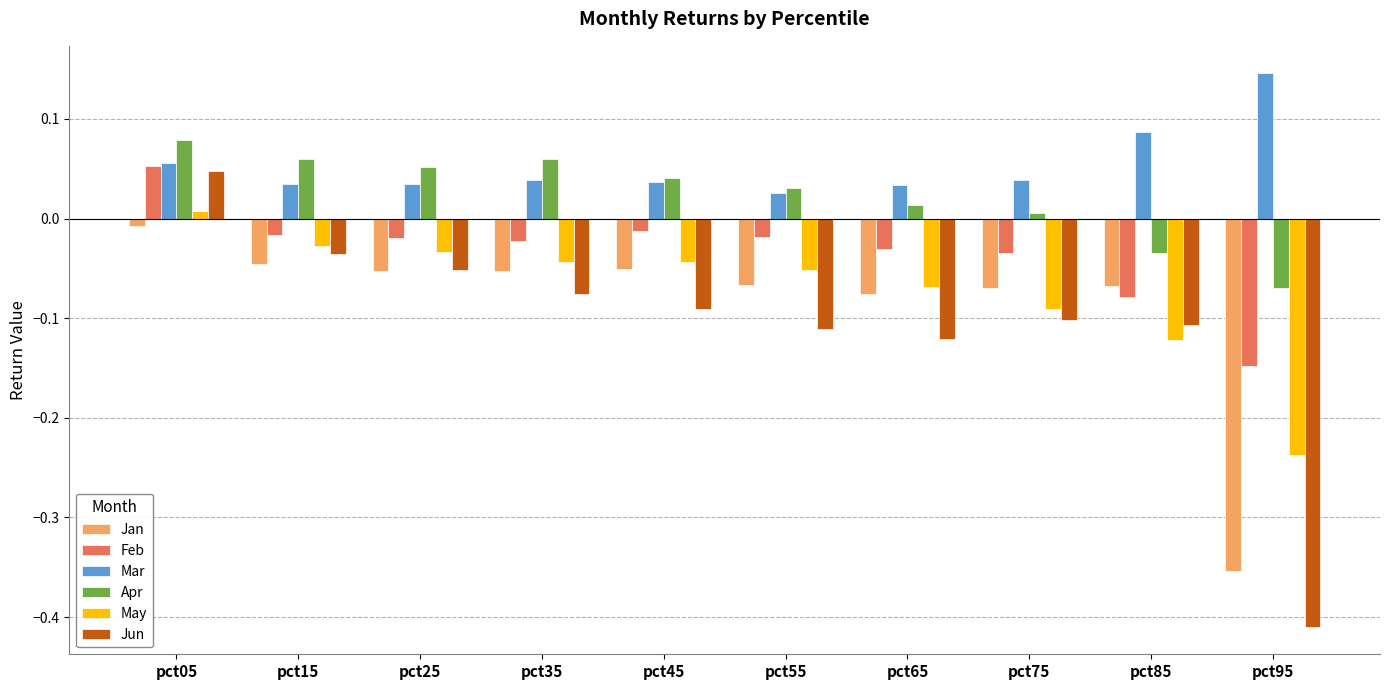

At pct85, list the series in order from largest to smallest.

Mar, Apr, Jan, Feb, Jun, May